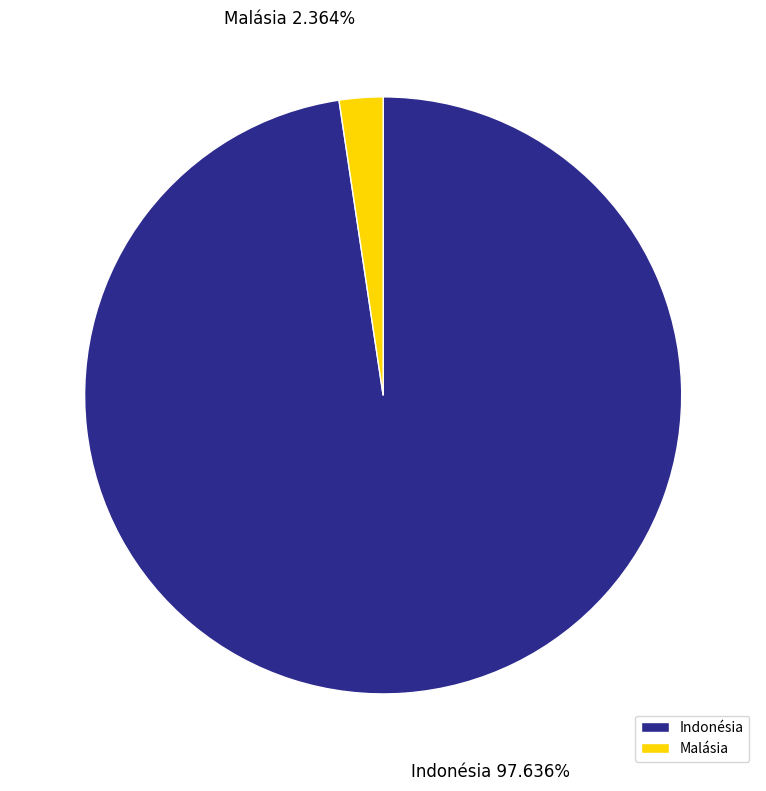

What is the largest slice in the pie chart?

Indonésia